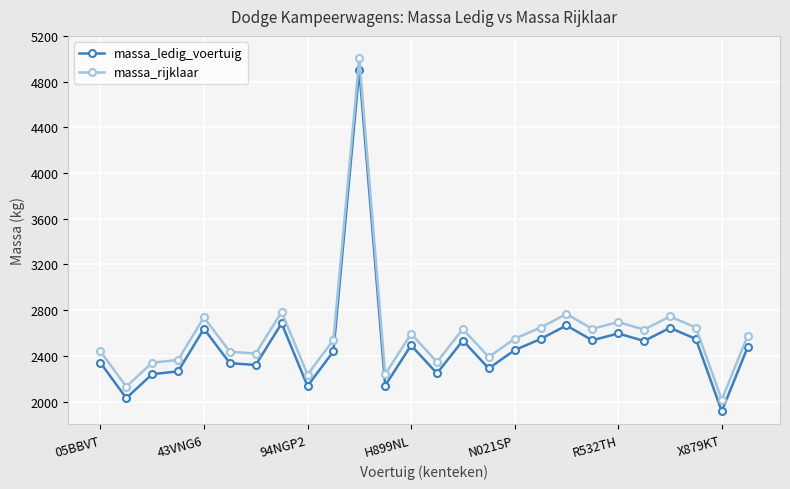

At how many categories does at least one series exceed 3337?

1